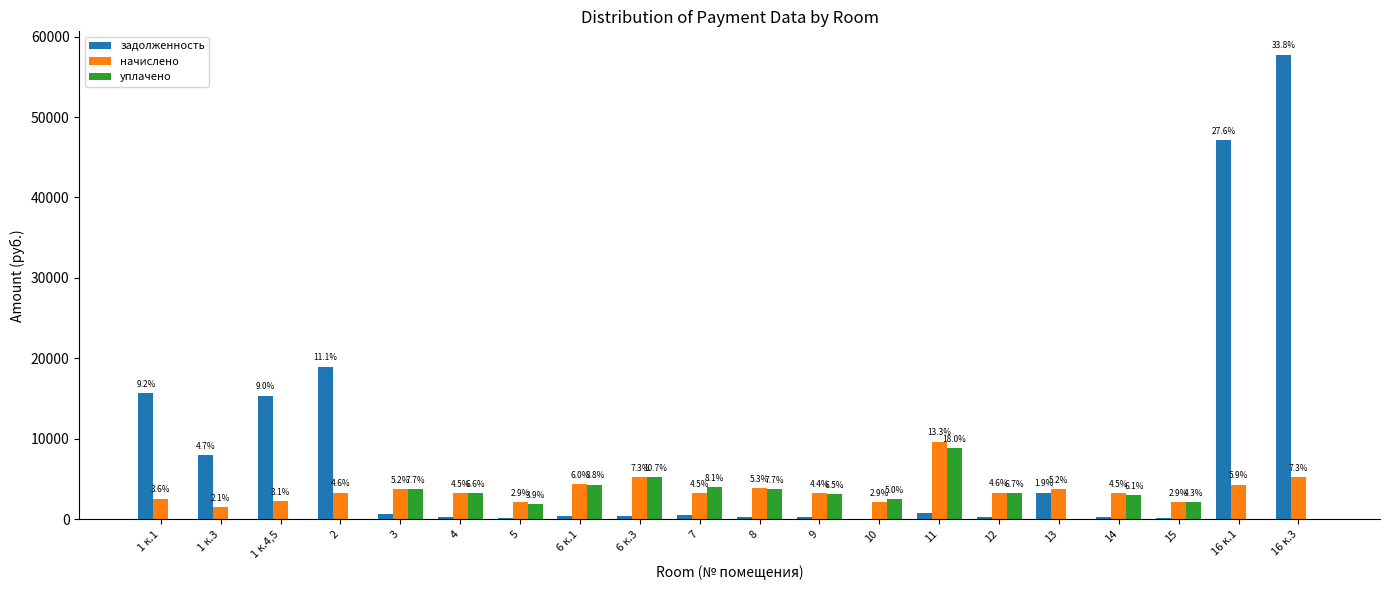

Are the bars grouped side by side (vs. stacked)?

Yes